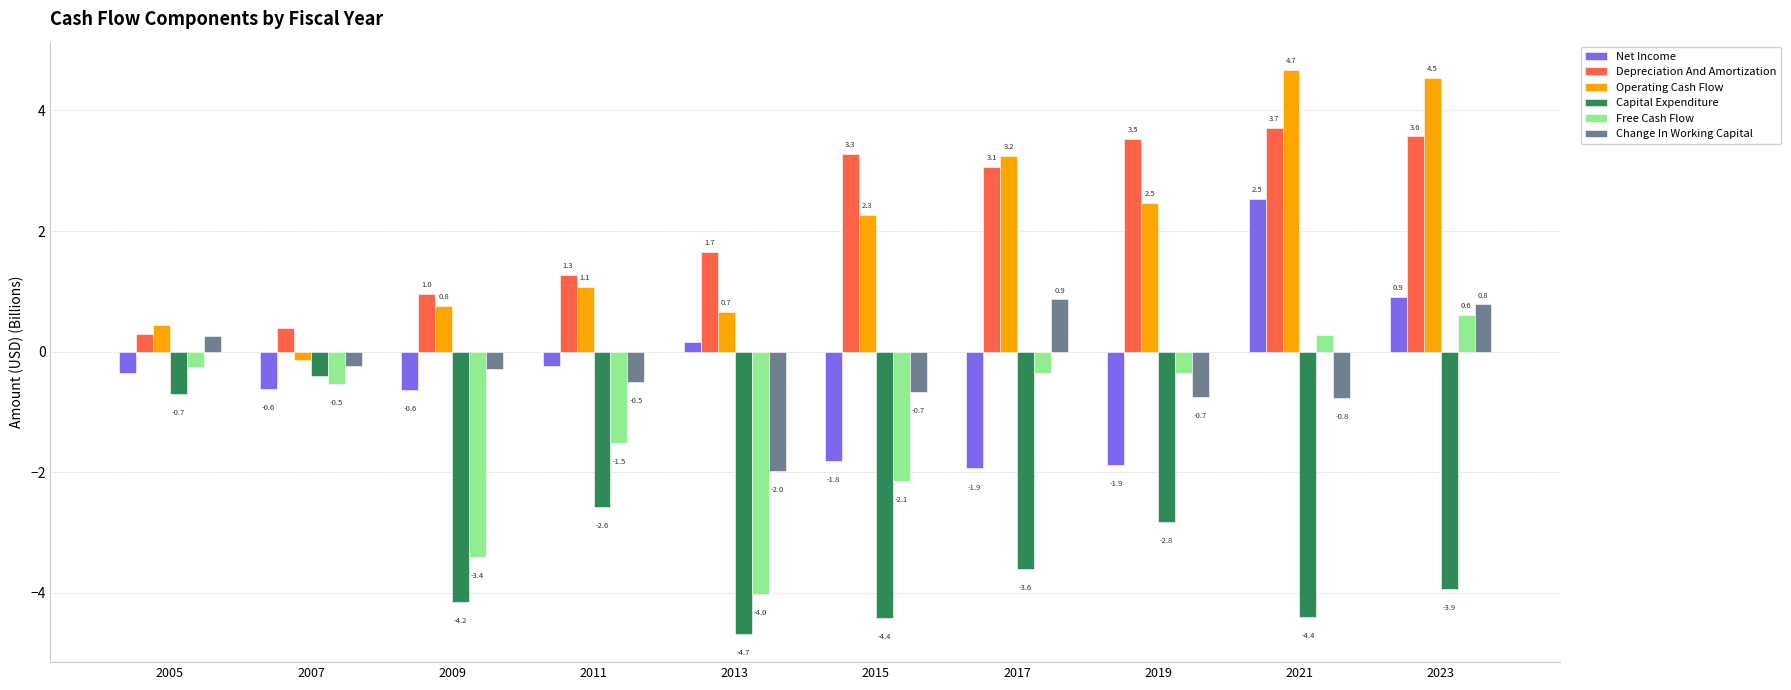

Count the number of data series in this chart.

6